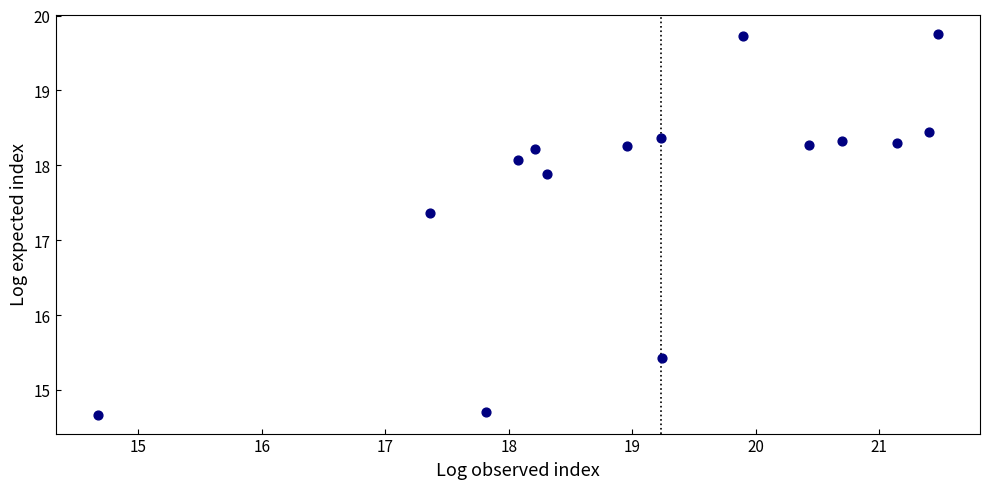

What Y value in the scatter plot is closest to 17?

17.4